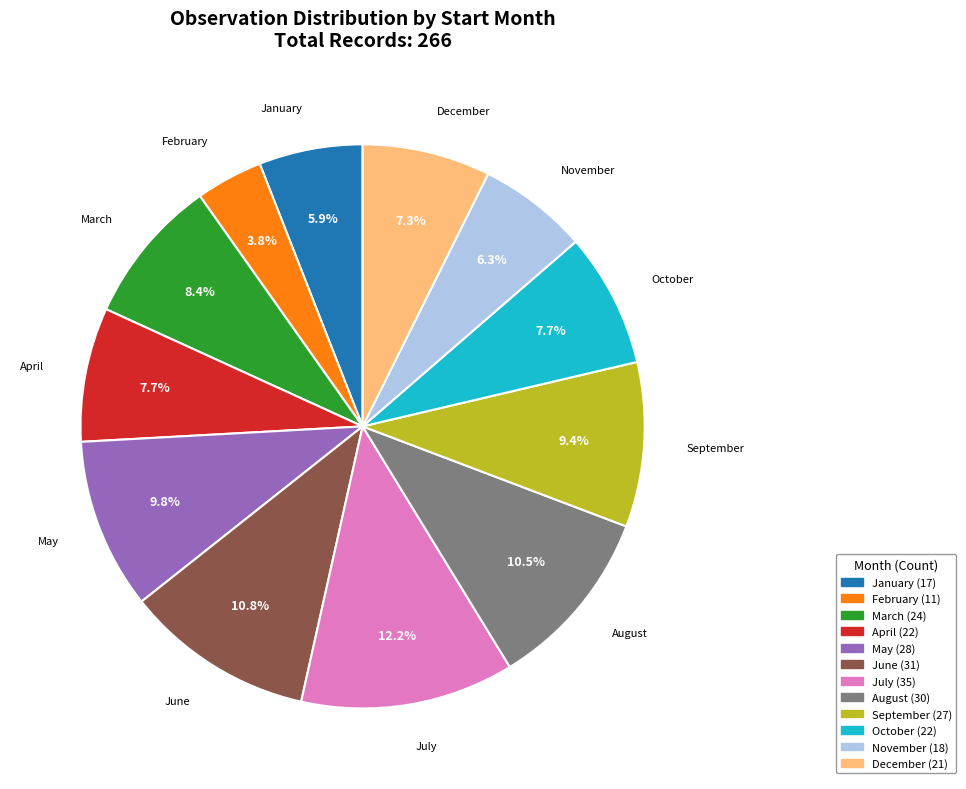

Does any single category account for the majority?

No